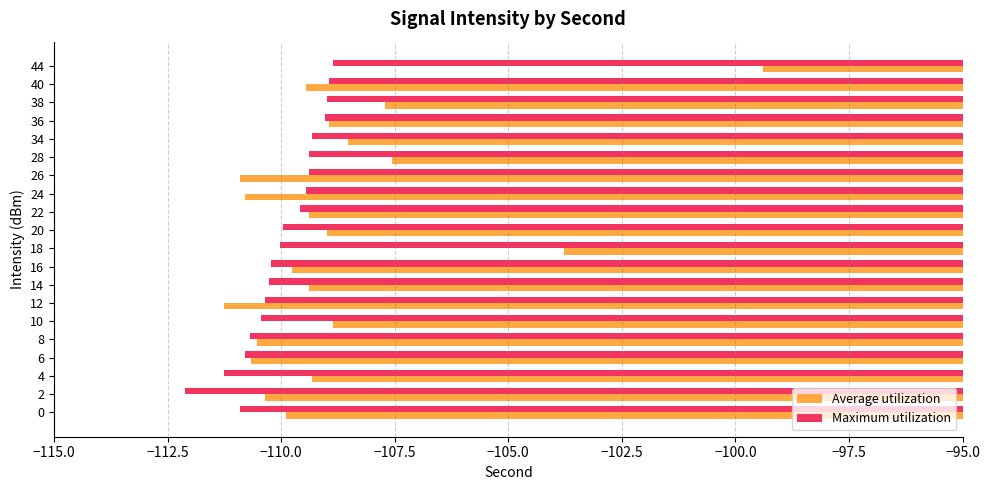

How many series are shown in this chart?

2